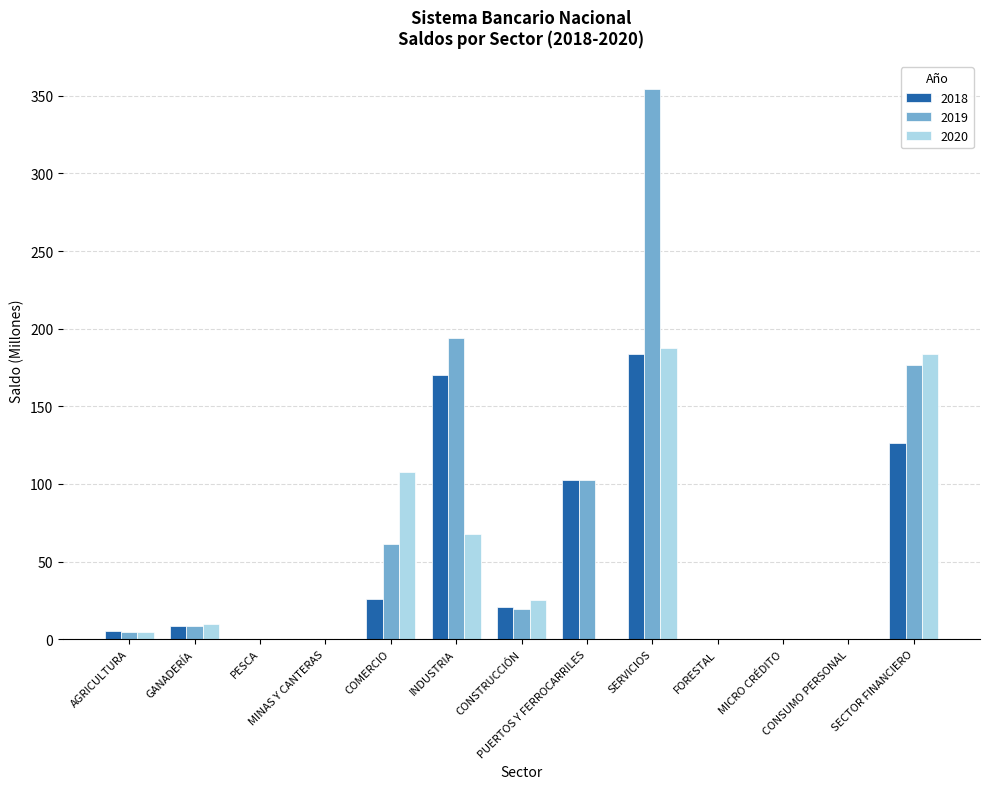

At which category is the sum across all series the highest?

SERVICIOS